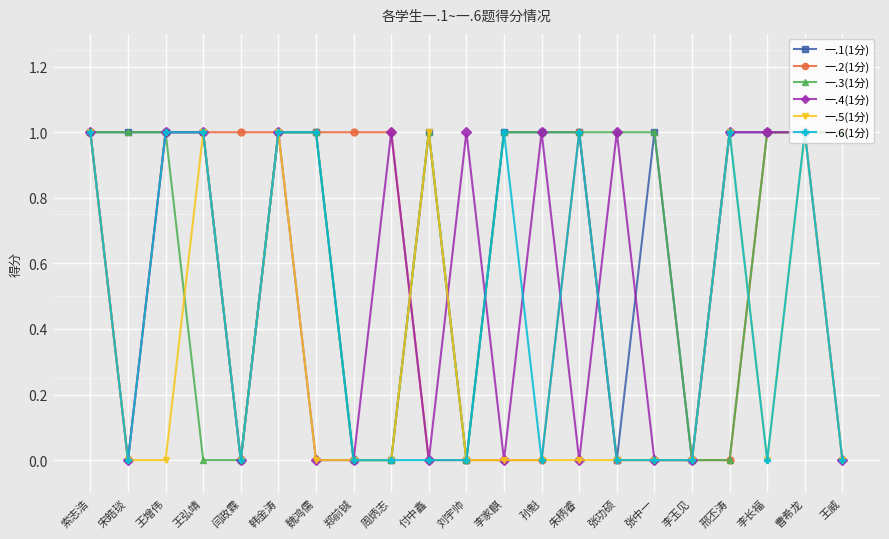

What is the maximum value shown in the chart?

1